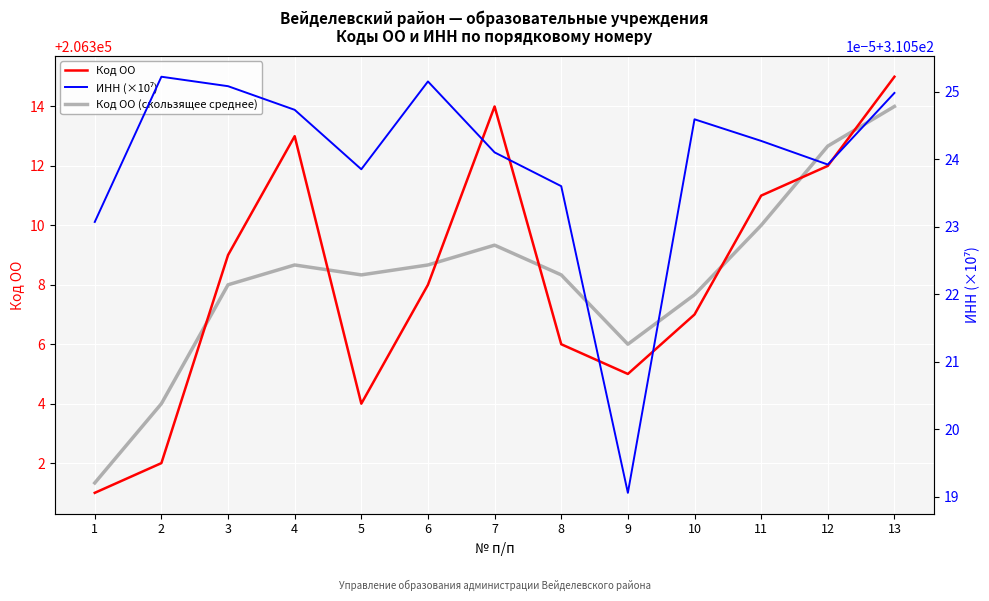

Rank the series by their maximum value, from highest to lowest.

Код ОО, Код ОО (скользящее среднее), ИНН (×10⁷)